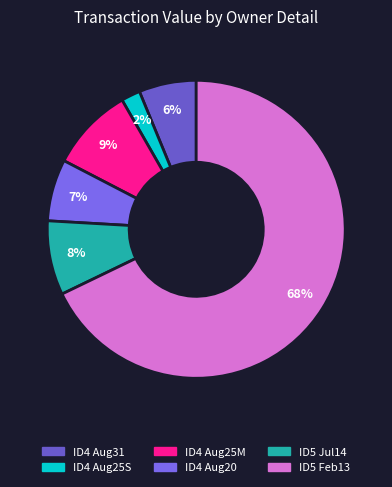

How many slices are in this pie chart?

6